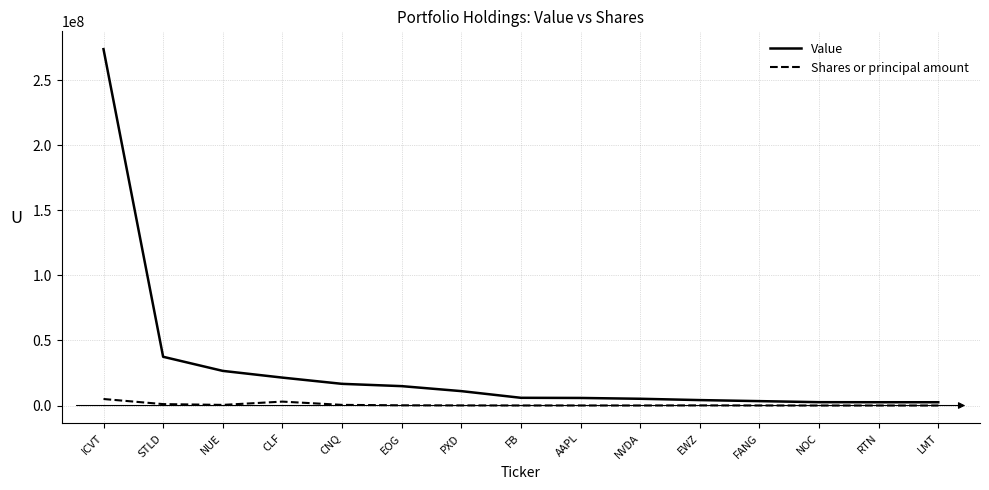

Where is Value nearest to the value 138231500?

STLD